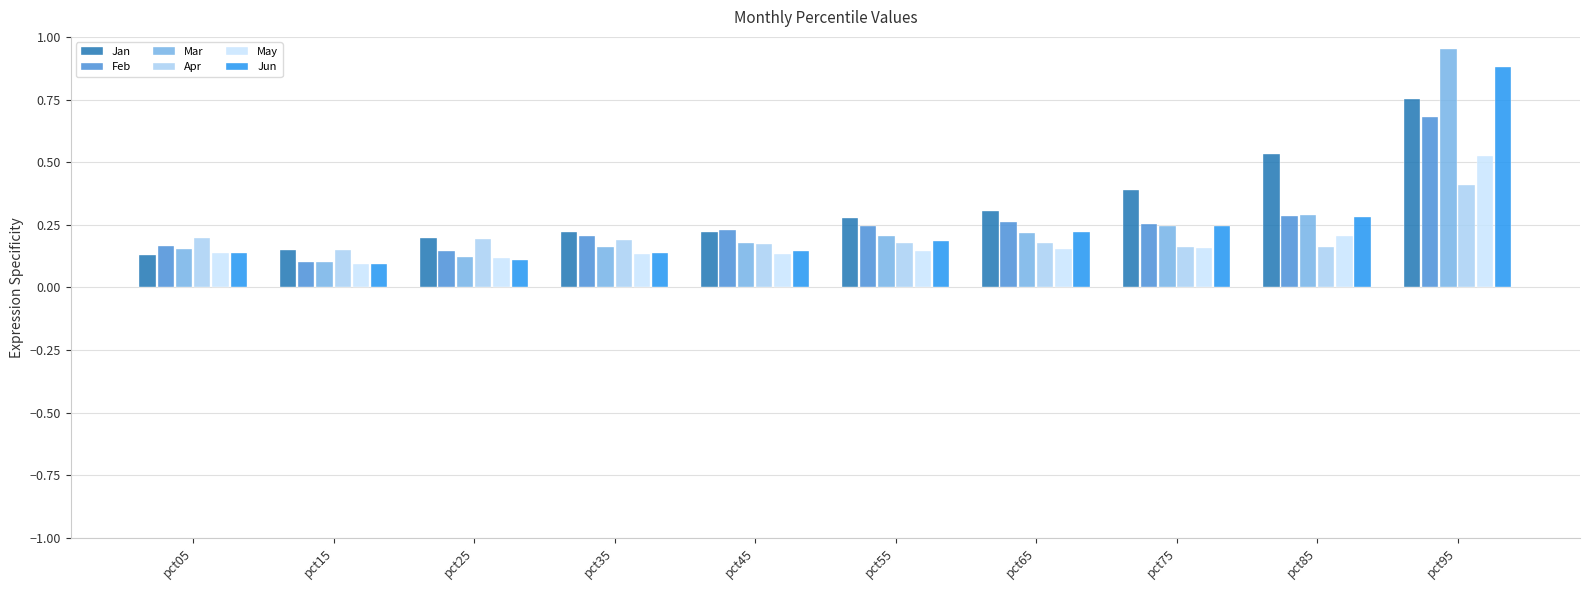

What is the approximate value of Jan at pct55?

0.3